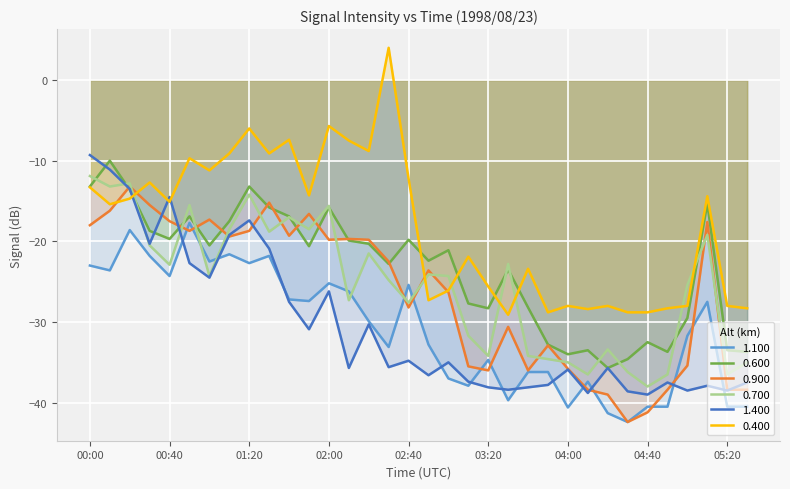

What is the sum of the 0.900 values at 04:50 and 01:20?

-57.1